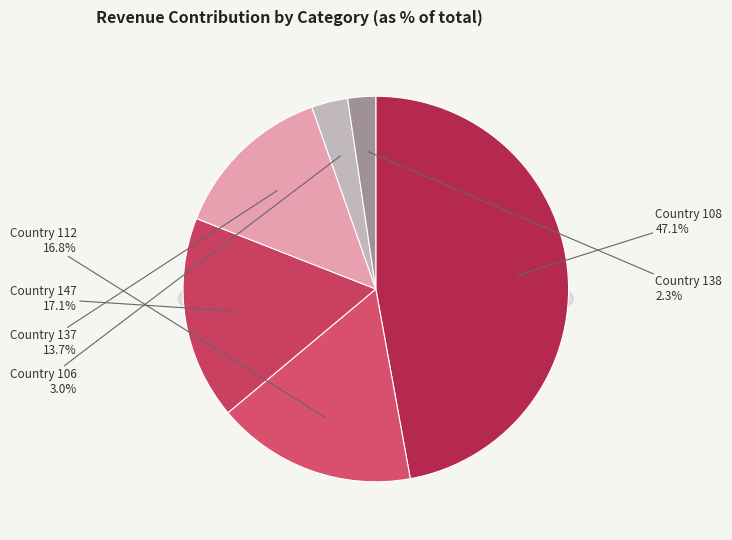

Which has a higher value, 852110000-147 or 852110000-108?

852110000-108